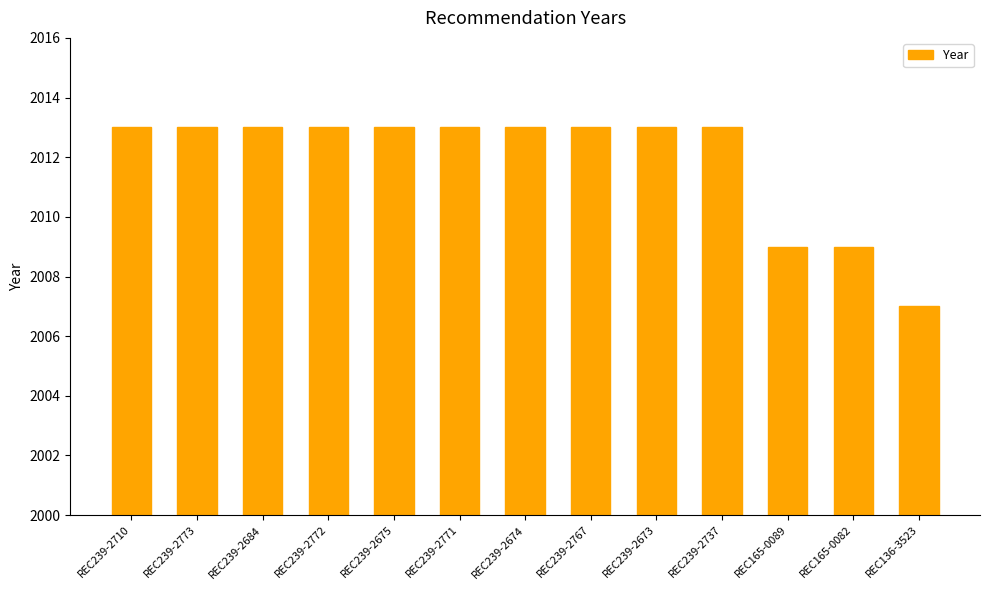

What is the approximate value at REC239-2684?

2013